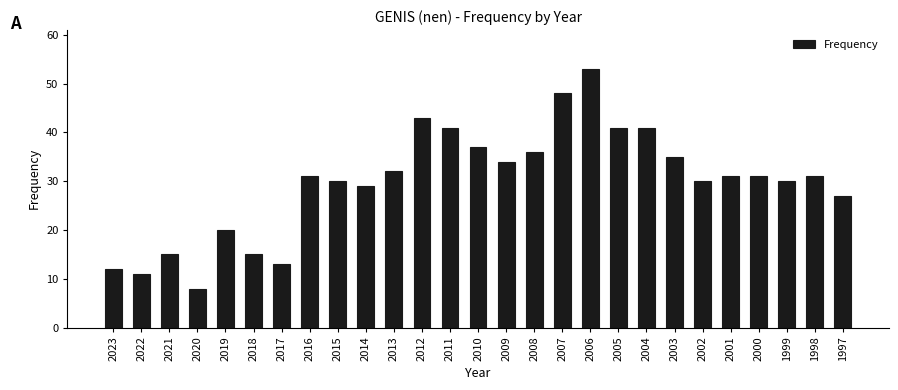

What is the smallest value displayed?

8